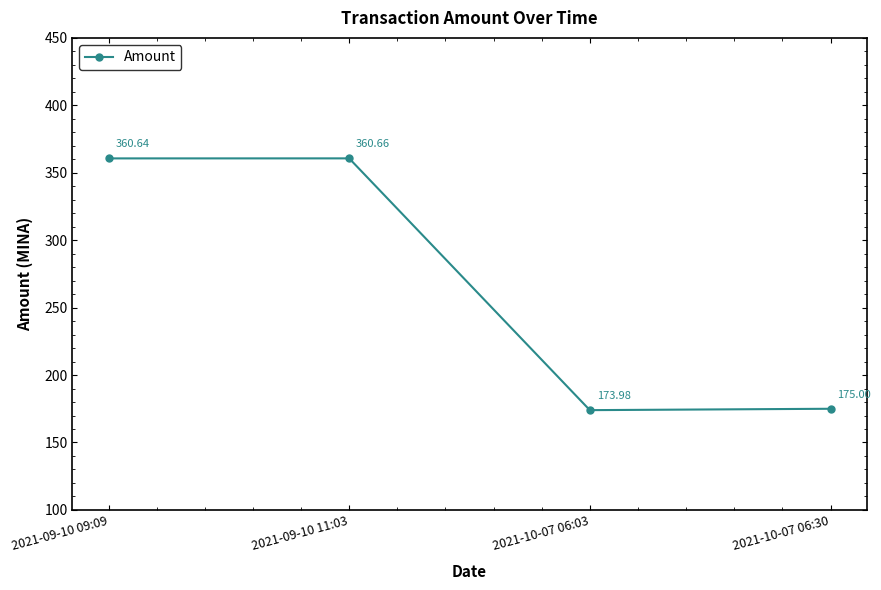

What is the maximum value shown in the chart?

360.7